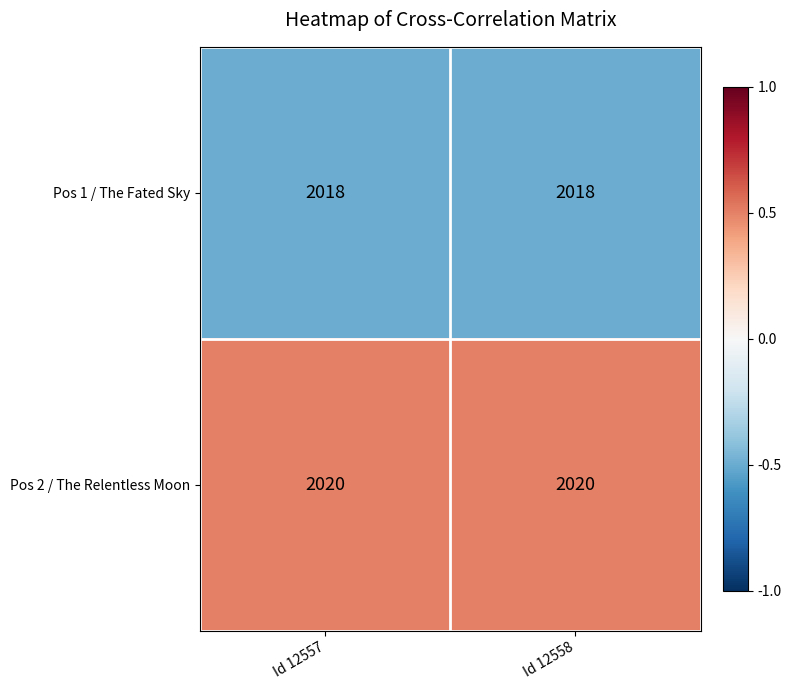

True or false: Pos 2 / The Relentless Moon has a value of 2020 at Id 12557.

True